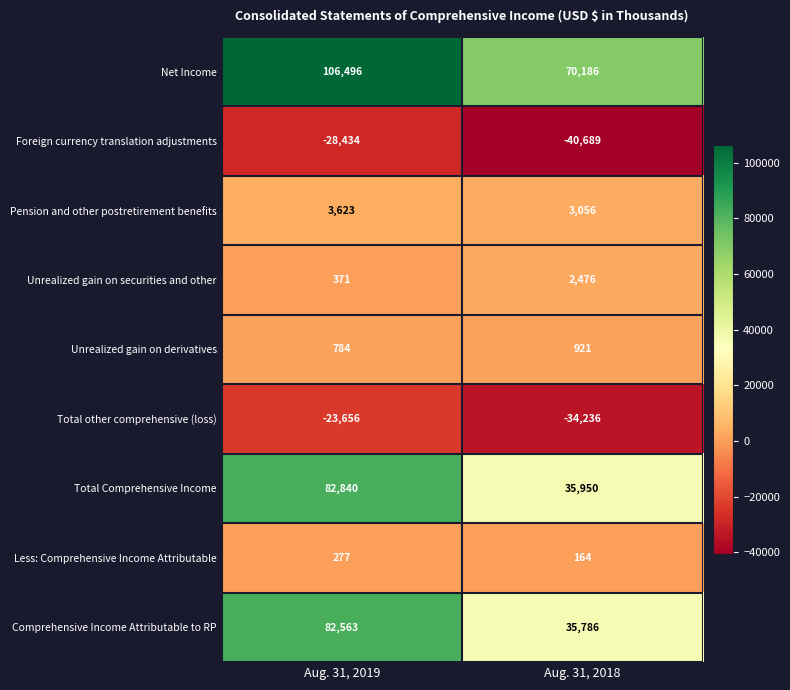

What is the total value across all series at Aug. 31, 2019?

224864